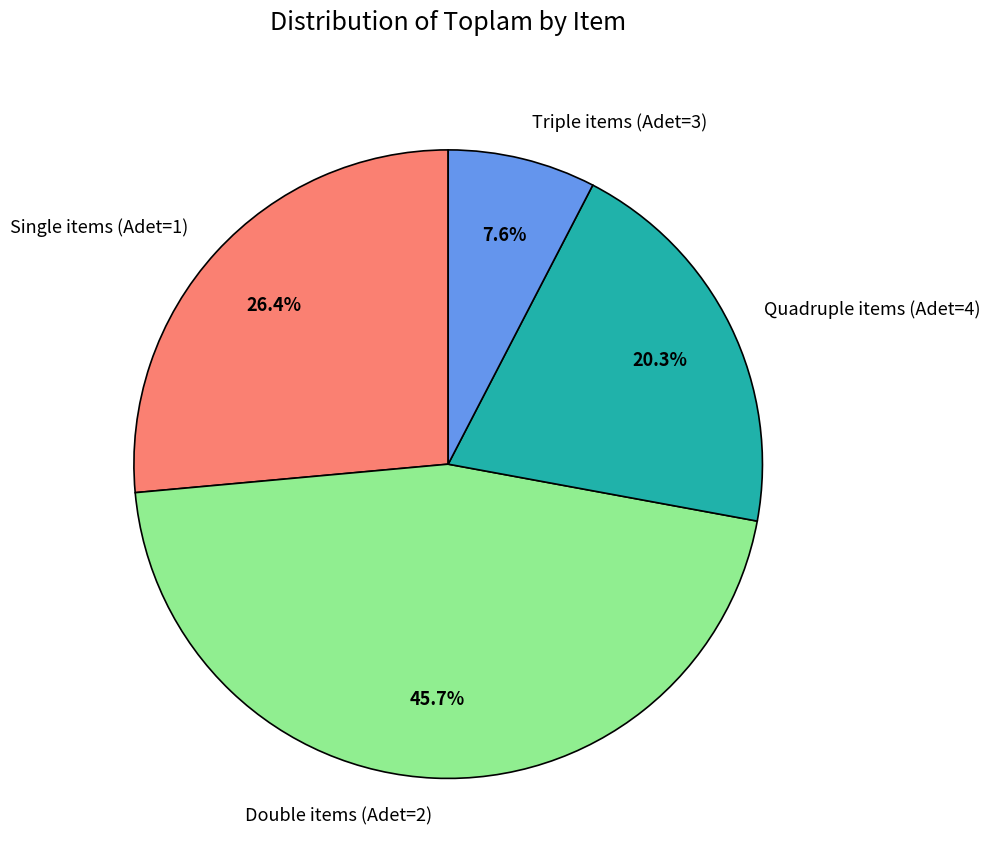

Is the sum of Single items (Adet=1) and Triple items (Adet=3) greater than half?

No